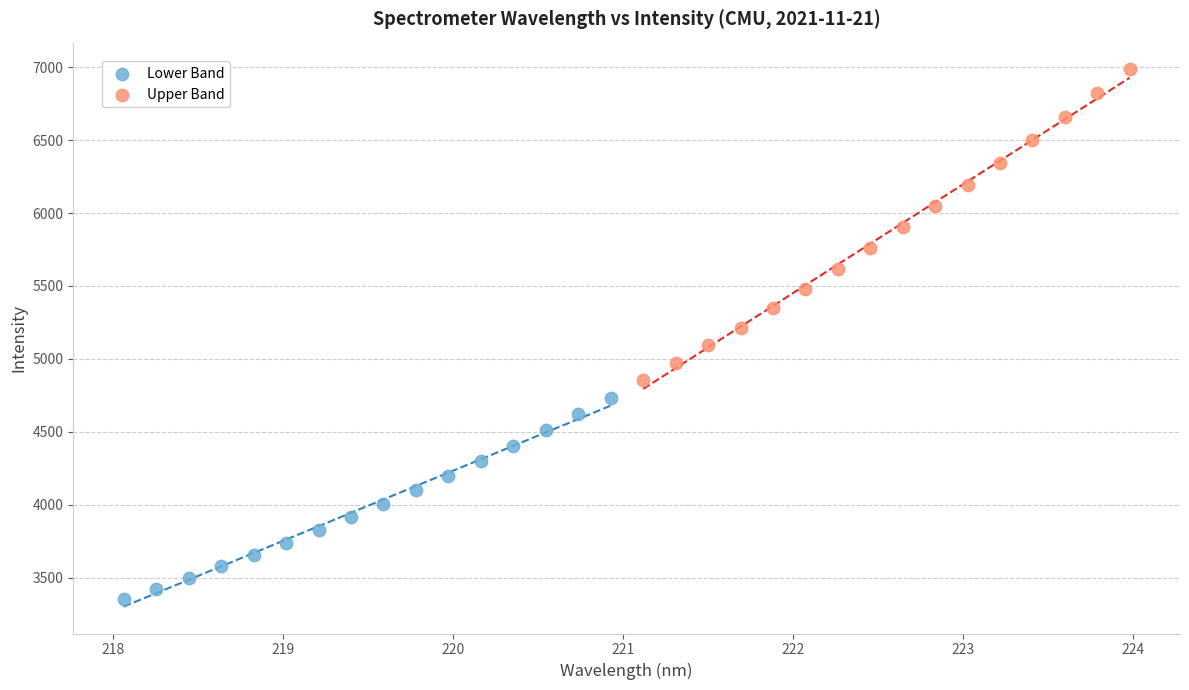

Which series has the widest spread of Y values?

Upper Band